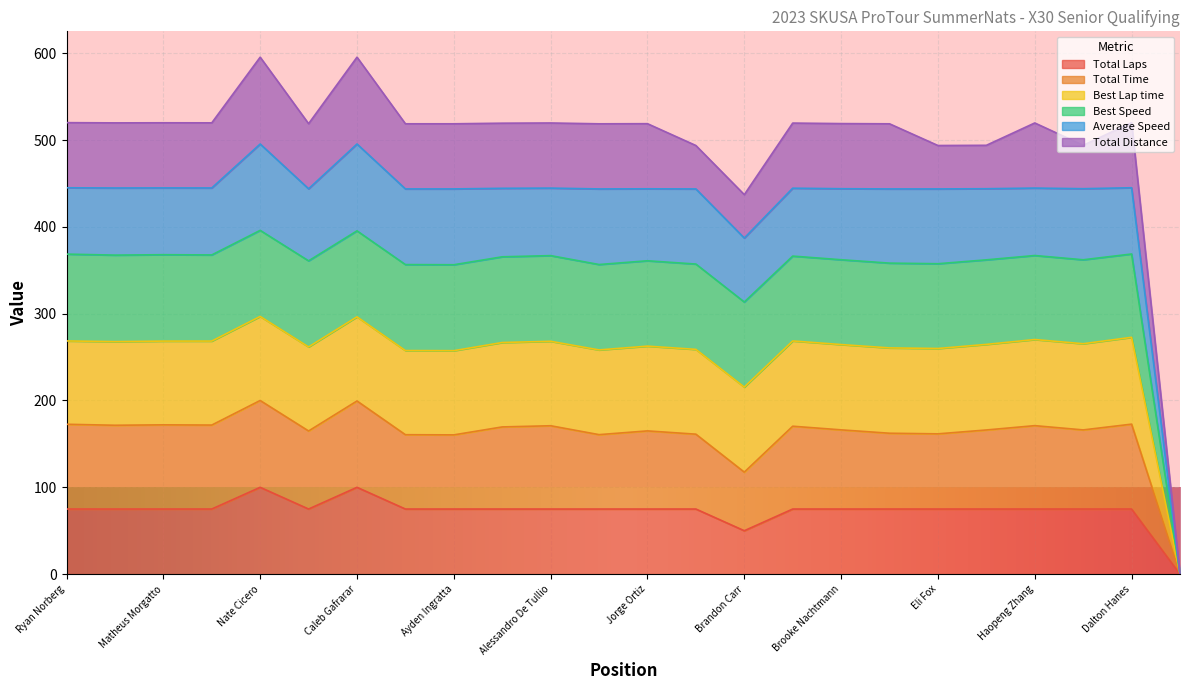

Which label corresponds to the smallest value in the chart?

Noah Jackson